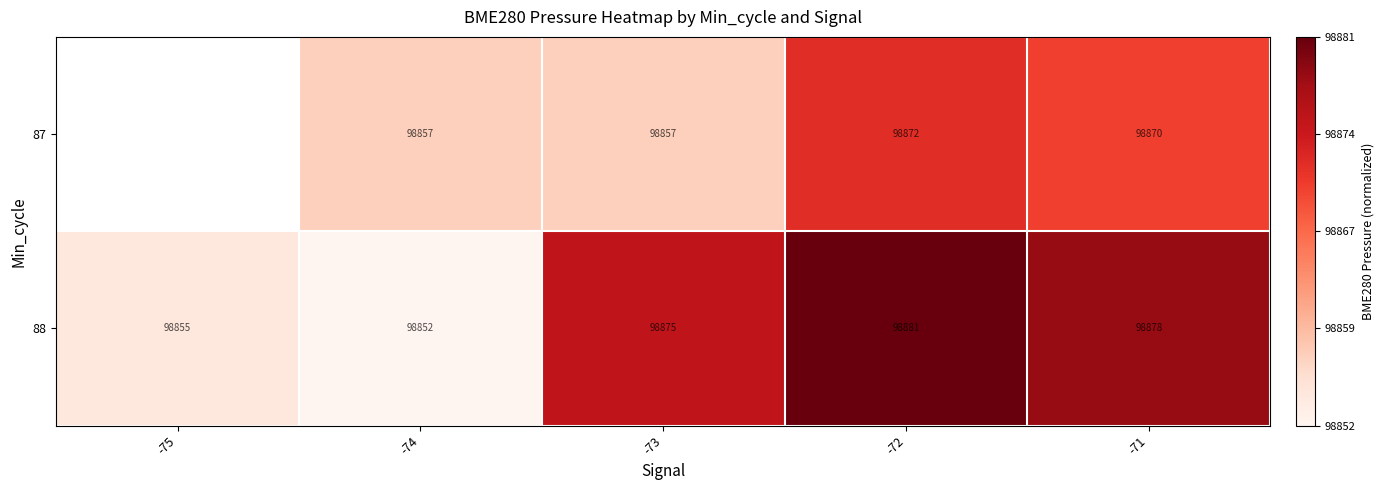

Is the value of 88 at -74 greater than the value of 87 at -74?

No